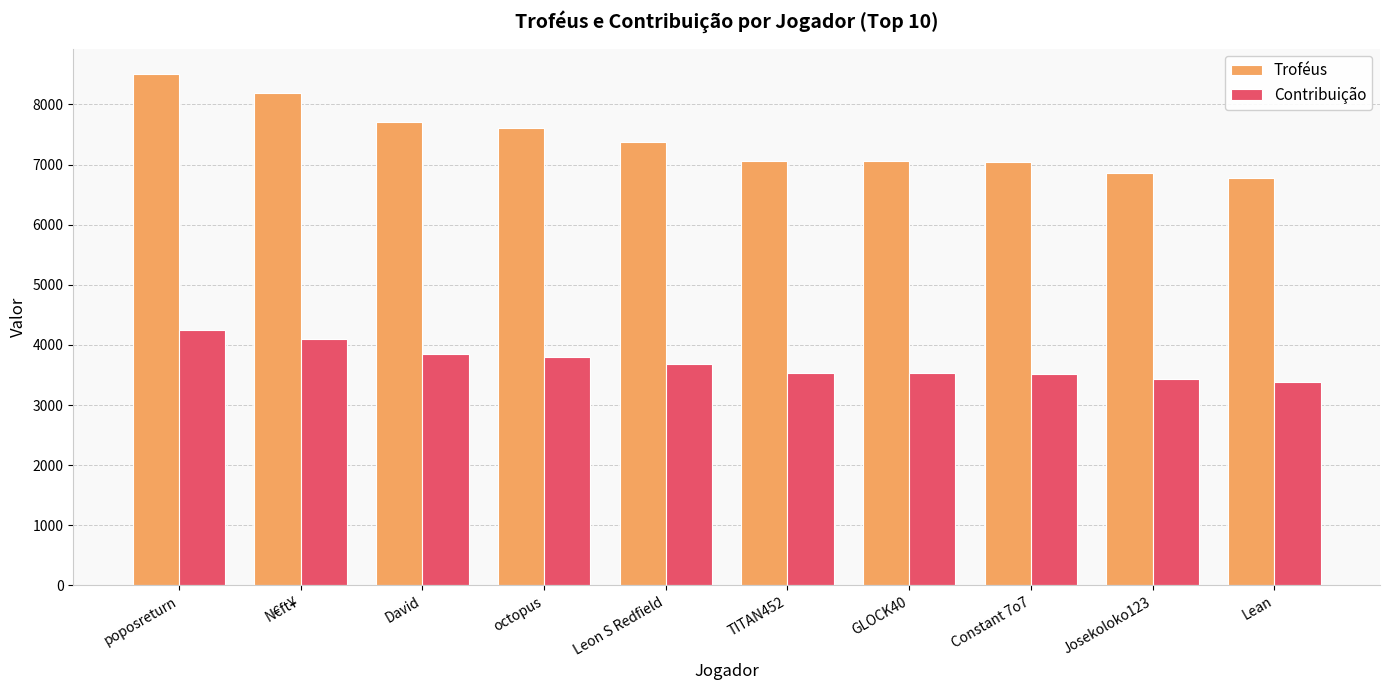

What is the difference between the second highest and second lowest values in the Contribuição series?

665